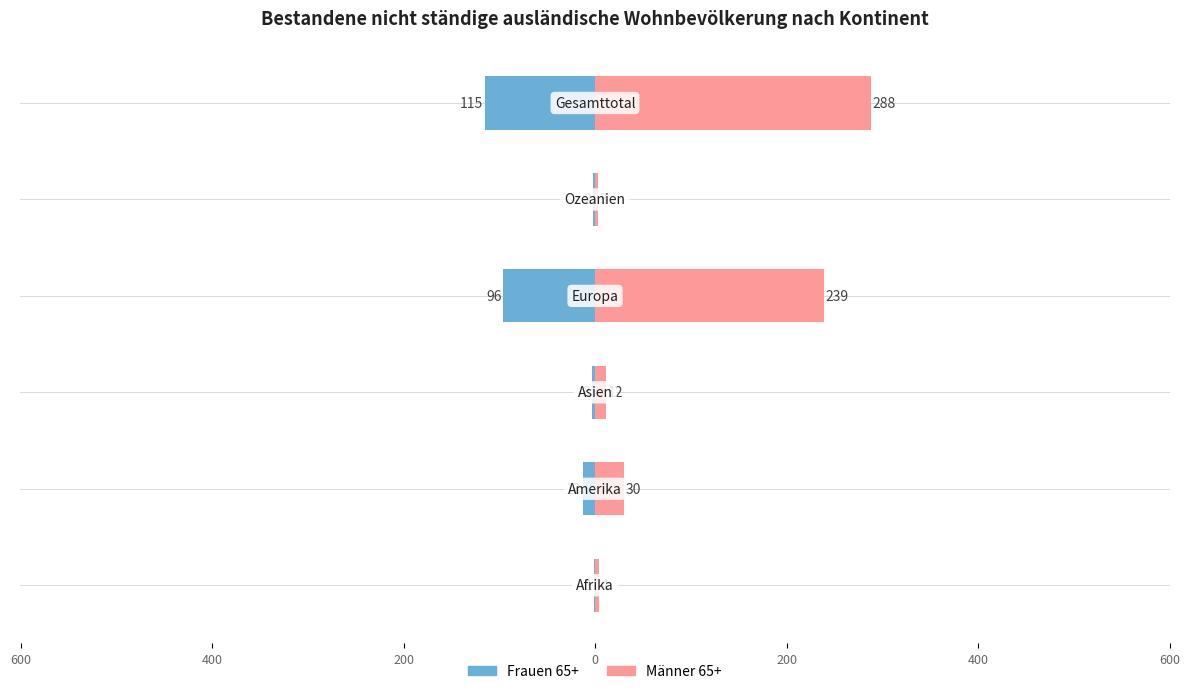

How many bars are there in total?

12